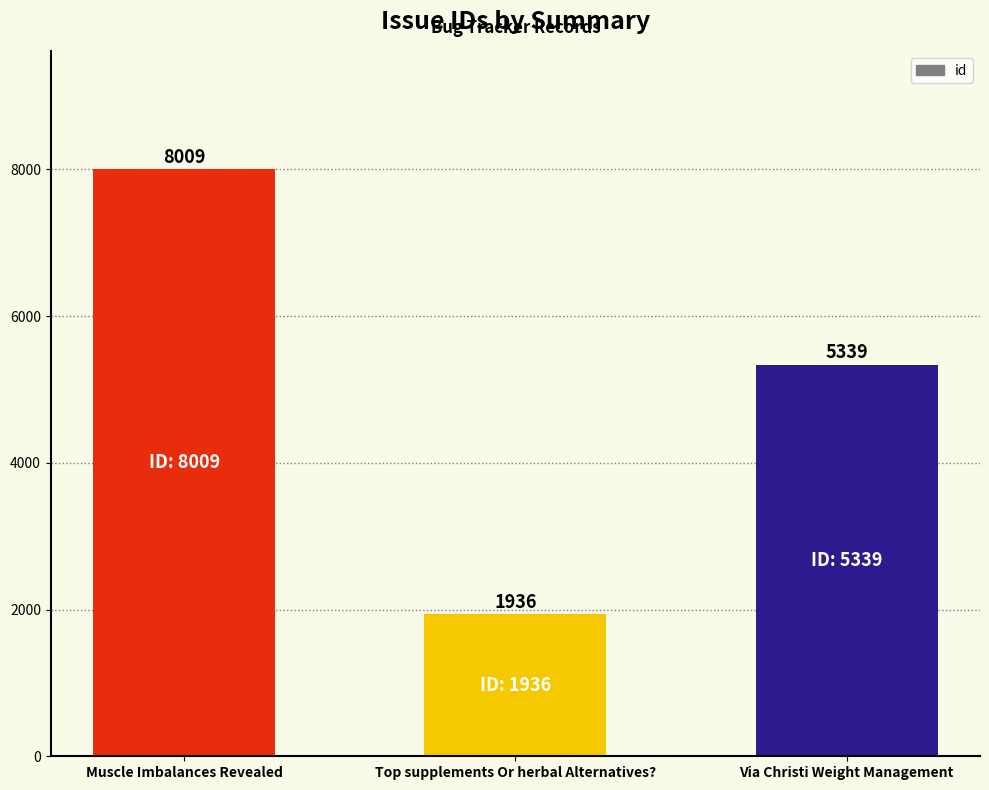

Reading left to right, what are all the values shown in this chart?

8009	1936	5339